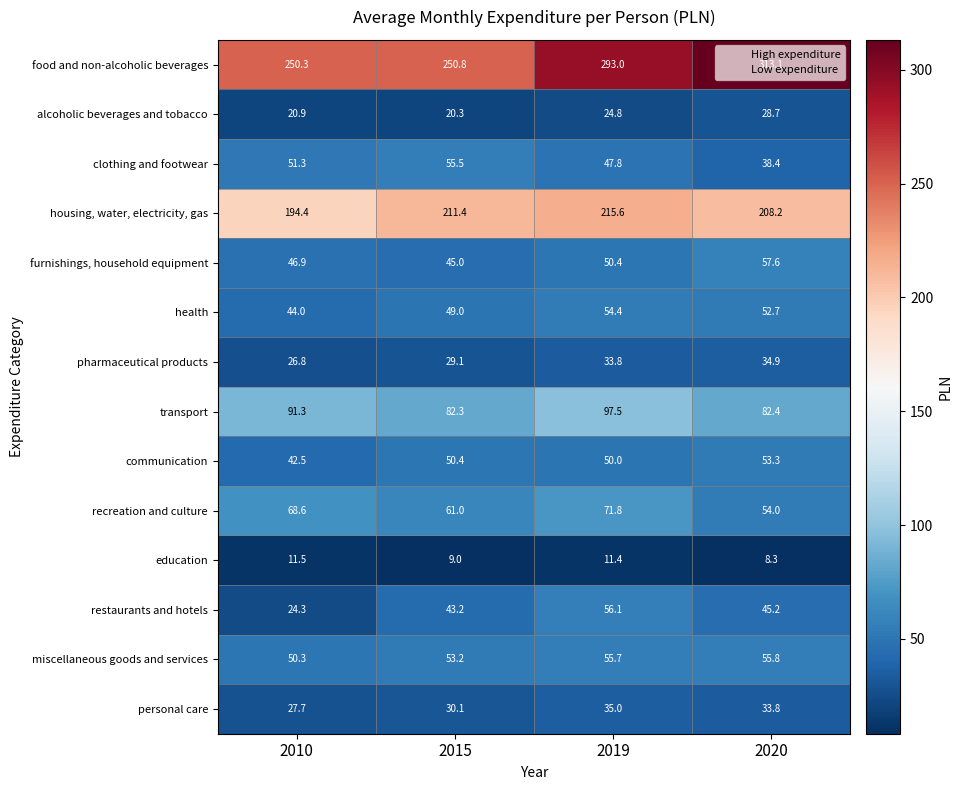

What is the smallest value displayed?

8.3